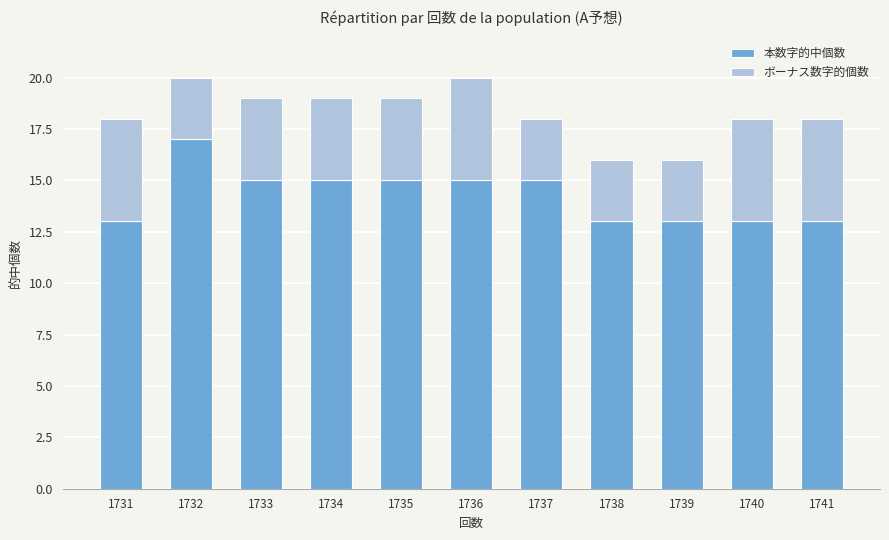

The value of 本数字的中個数 at 1731 is 13. True or false?

True